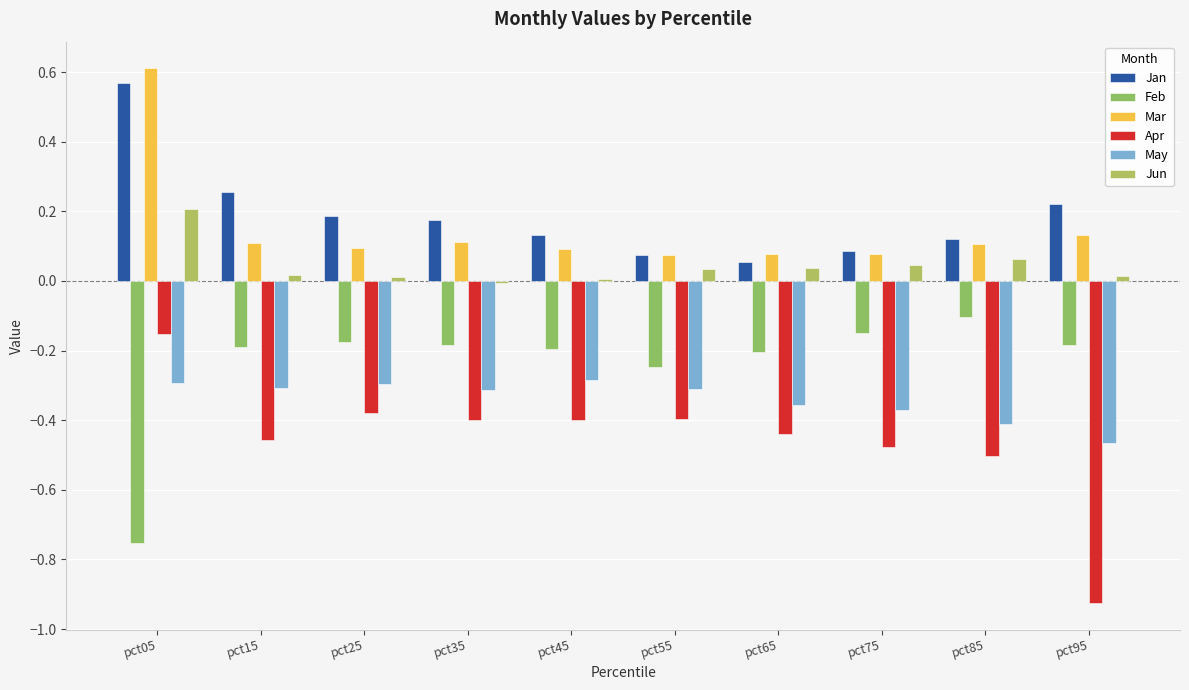

True or false: Jun has a value of 0.0 at pct45.

False